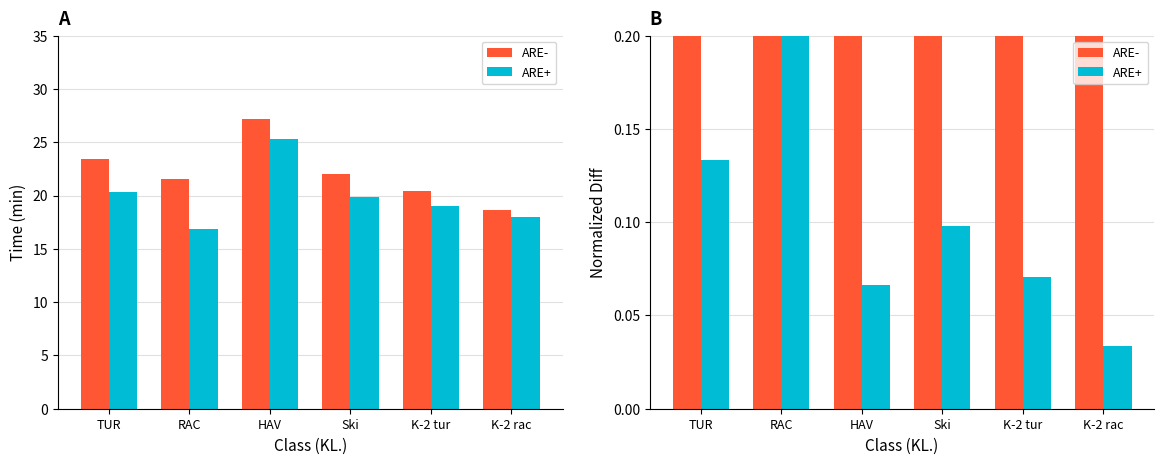

What is the label of the 6th bar from the left?

K-2 rac